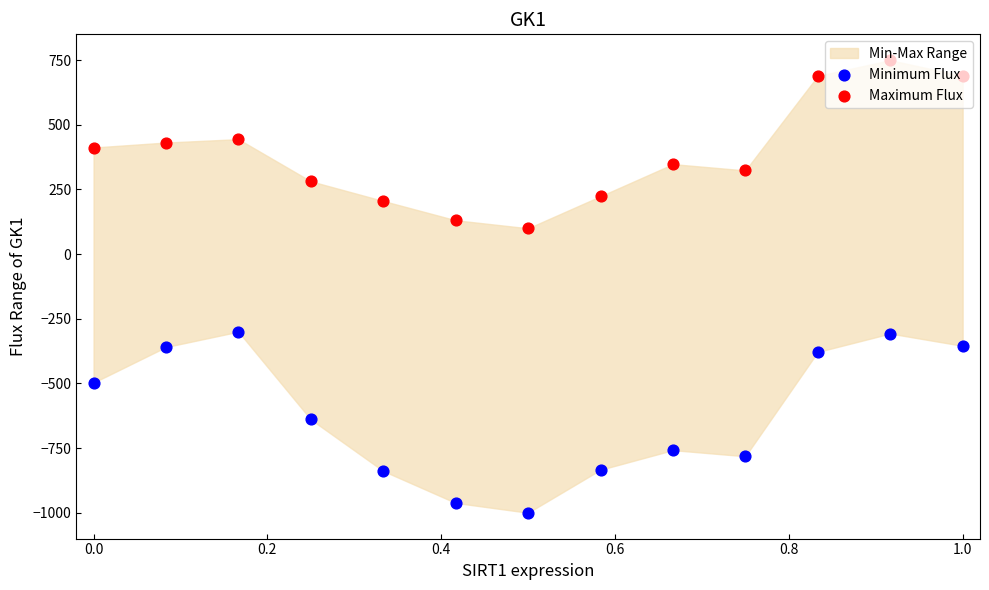

Which series reaches the minimum Y coordinate?

Minimum Flux